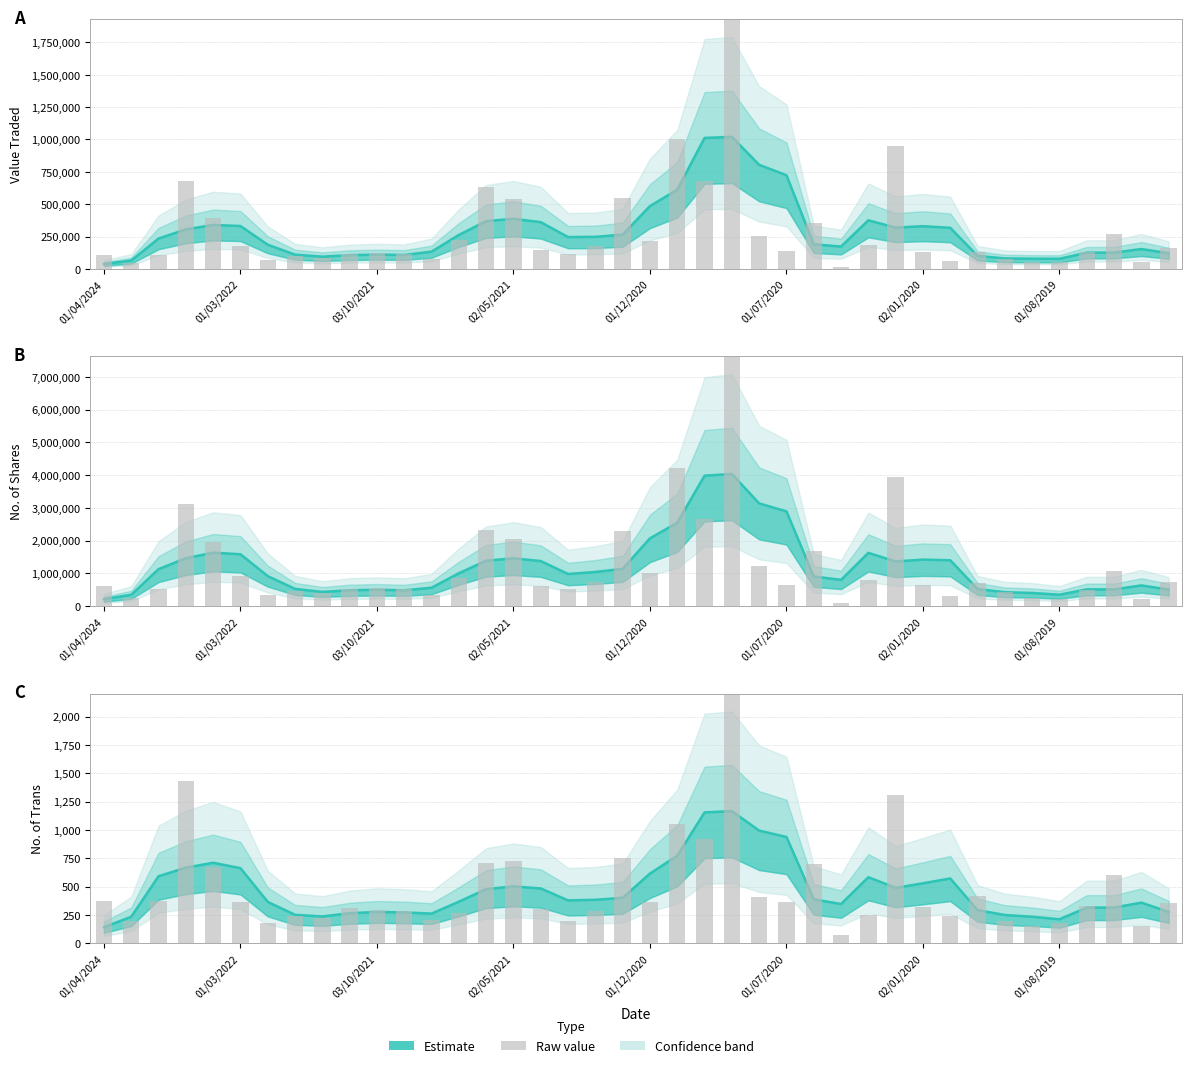

Is it true that Value Traded equals 1000125 at 01/11/2020?

True